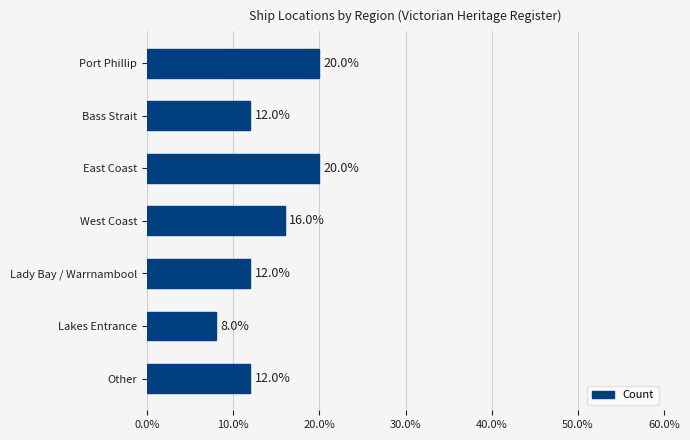

What is the smallest value displayed?

8